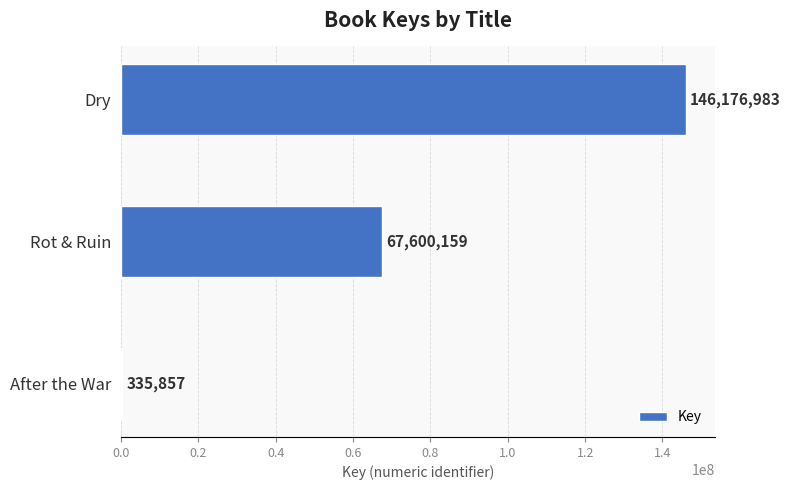

What is the approximate value at Rot & Ruin?

67600159